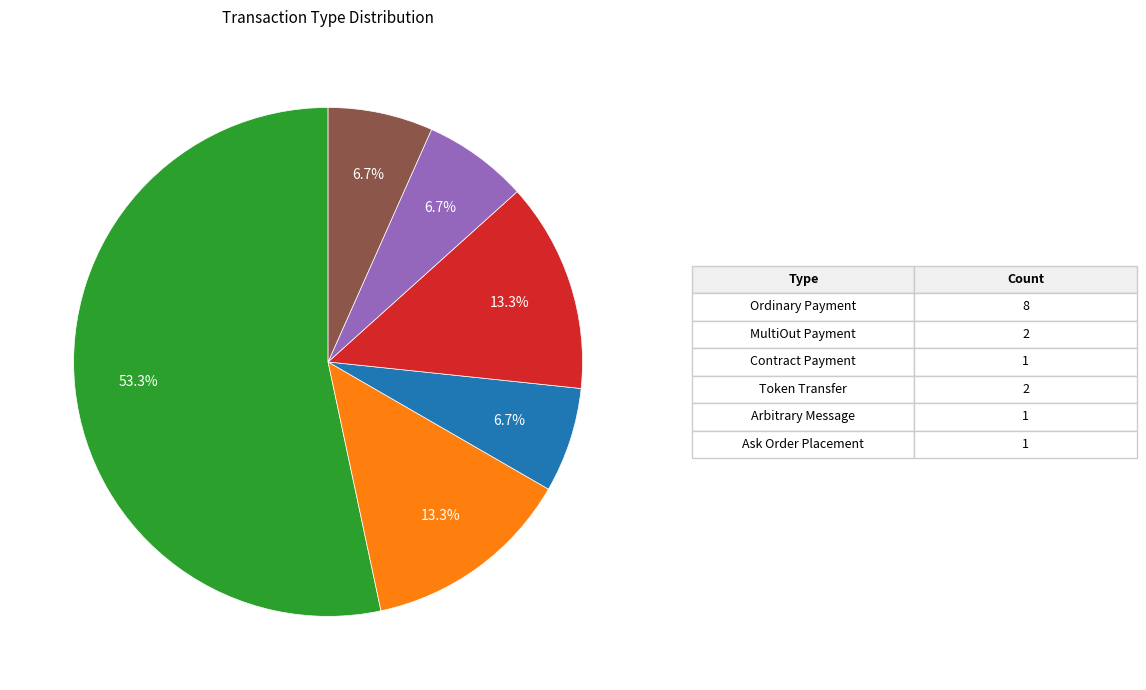

Does any single category account for the majority?

Yes